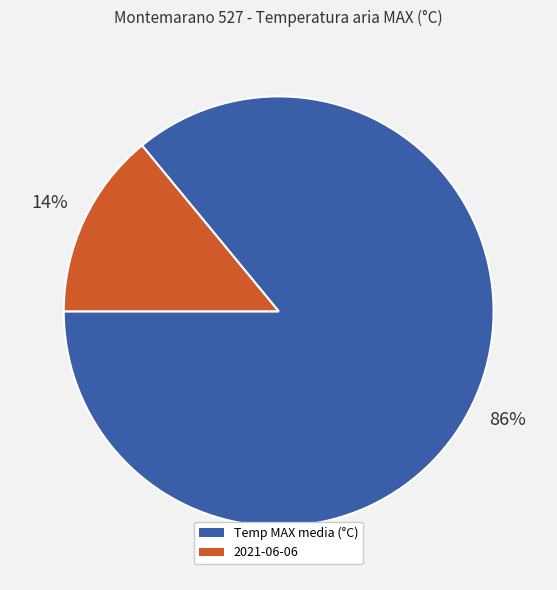

Is there a majority slice in this chart?

Yes